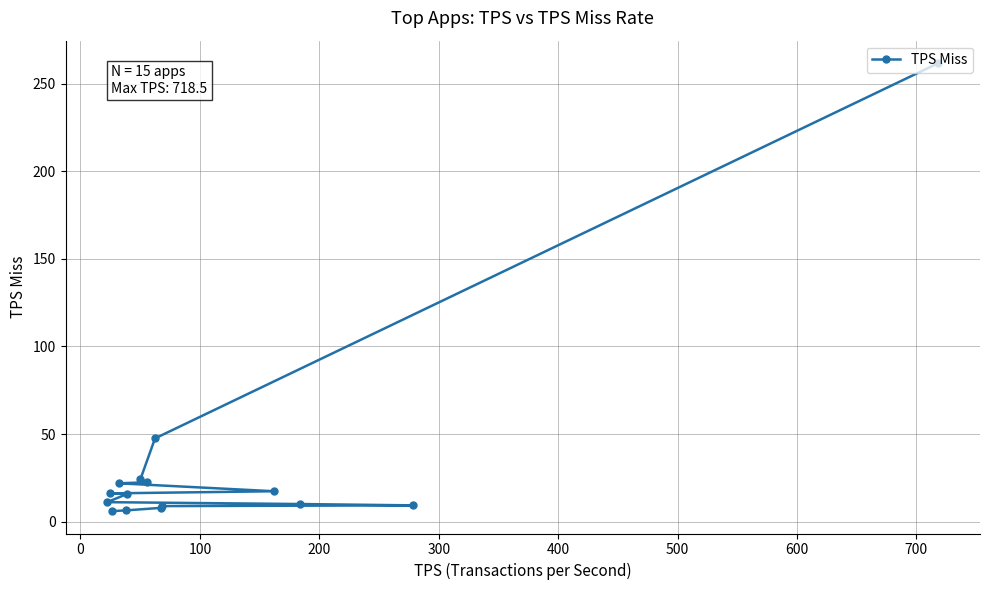

What is the smallest value displayed?

6.0